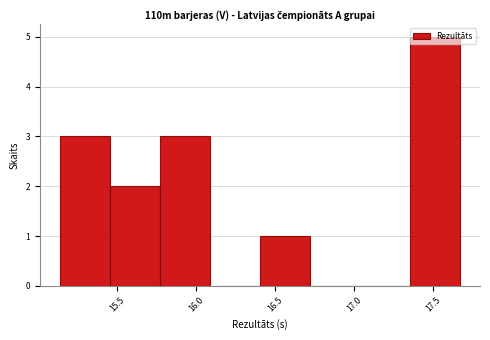

Over which range of the x-axis is the bar tallest?

17.35 to 17.65